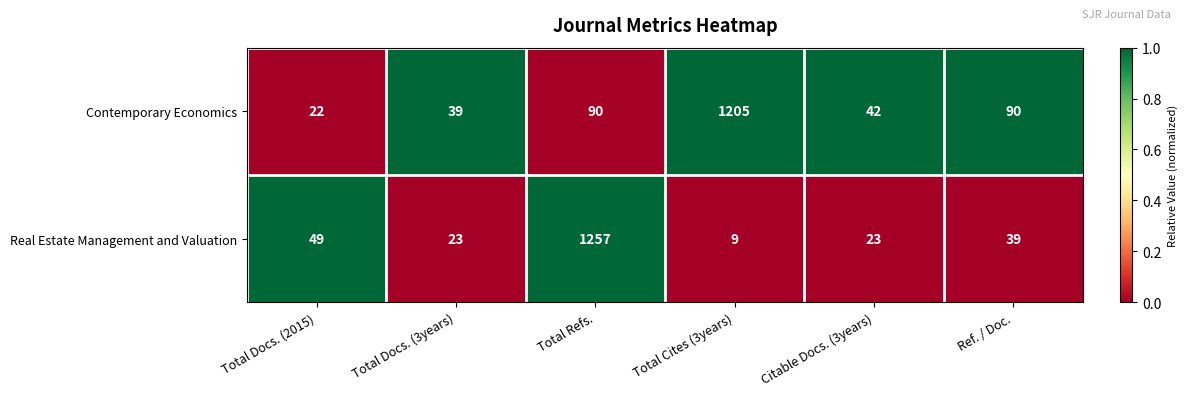

What is the approximate value of Contemporary Economics at Total Refs., to the nearest 10?

90